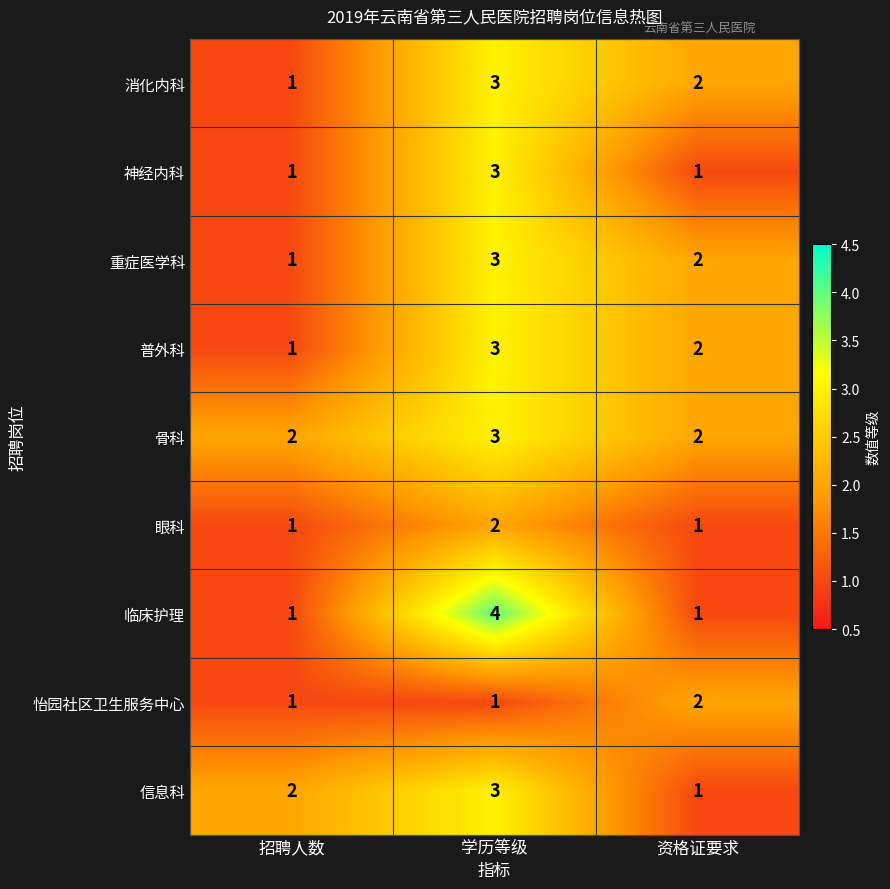

Is it true that 骨科 equals 3 at 资格证要求?

False